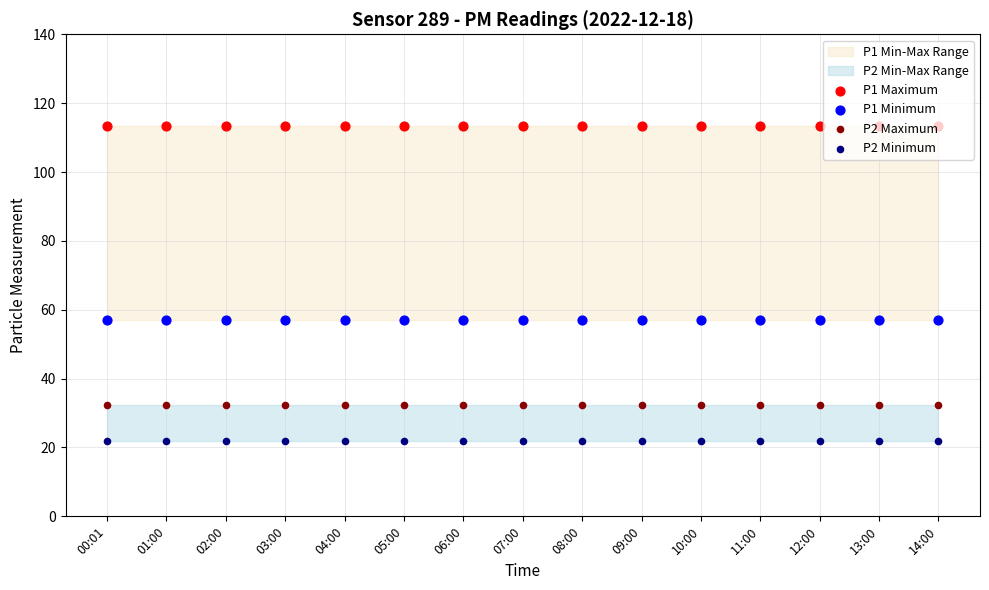

At which category is the sum across all series the highest?

00:01